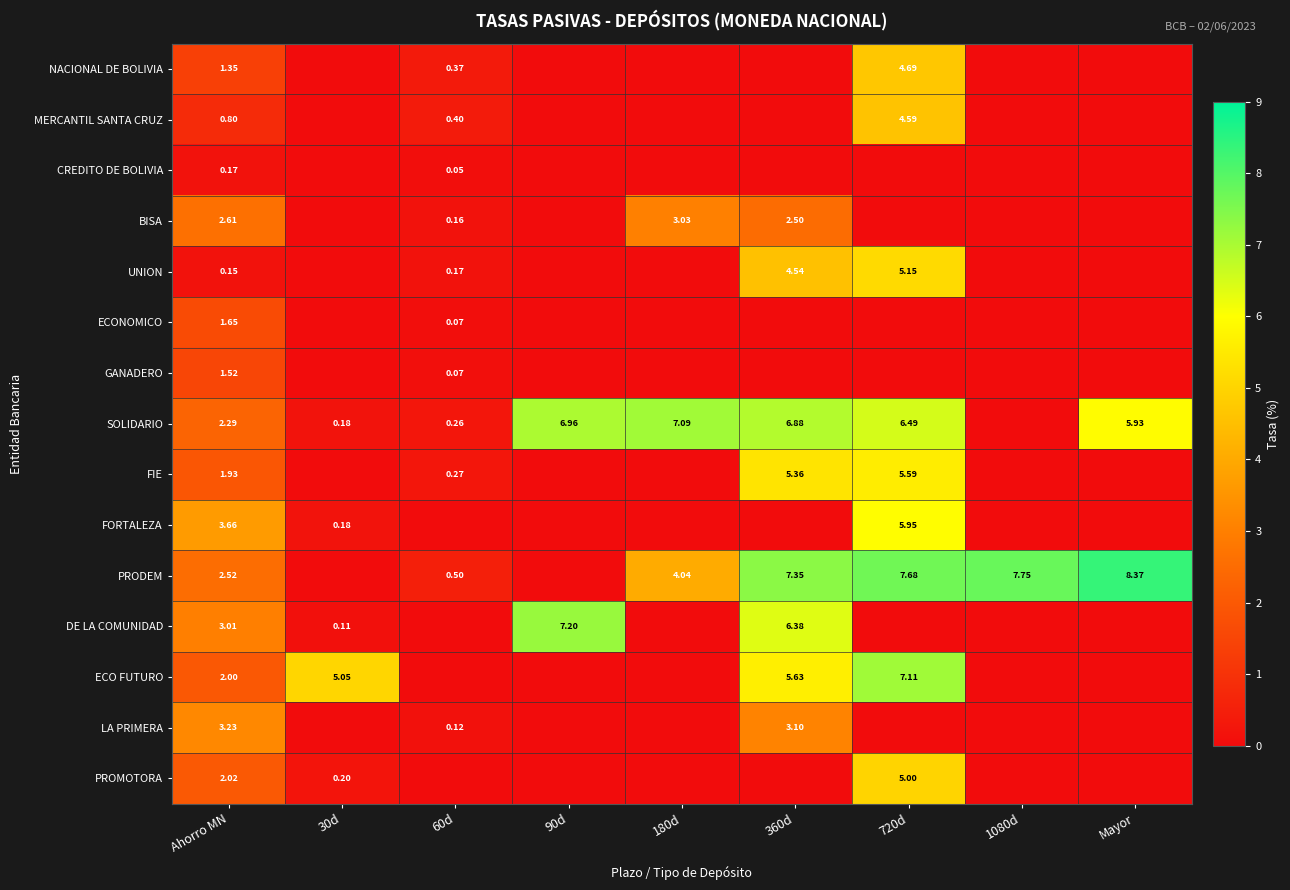

Rank the series at Ahorro MN from lowest to highest value.

UNION, CREDITO DE BOLIVIA, MERCANTIL SANTA CRUZ, NACIONAL DE BOLIVIA, GANADERO, ECONOMICO, FIE, ECO FUTURO, PROMOTORA, SOLIDARIO, PRODEM, BISA, DE LA COMUNIDAD, LA PRIMERA, FORTALEZA